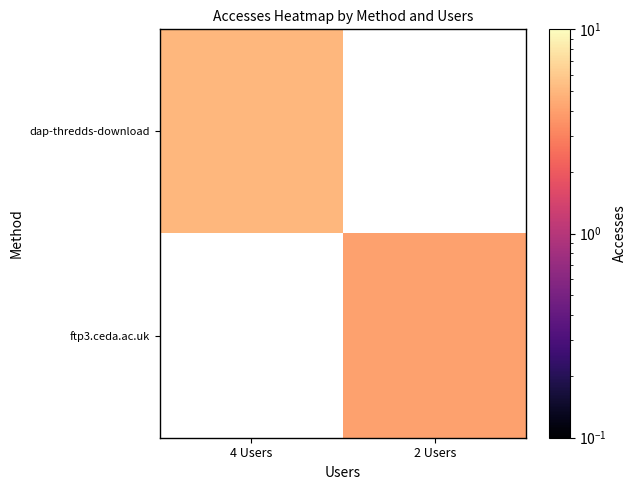

At how many categories does at least one series exceed 4?

1